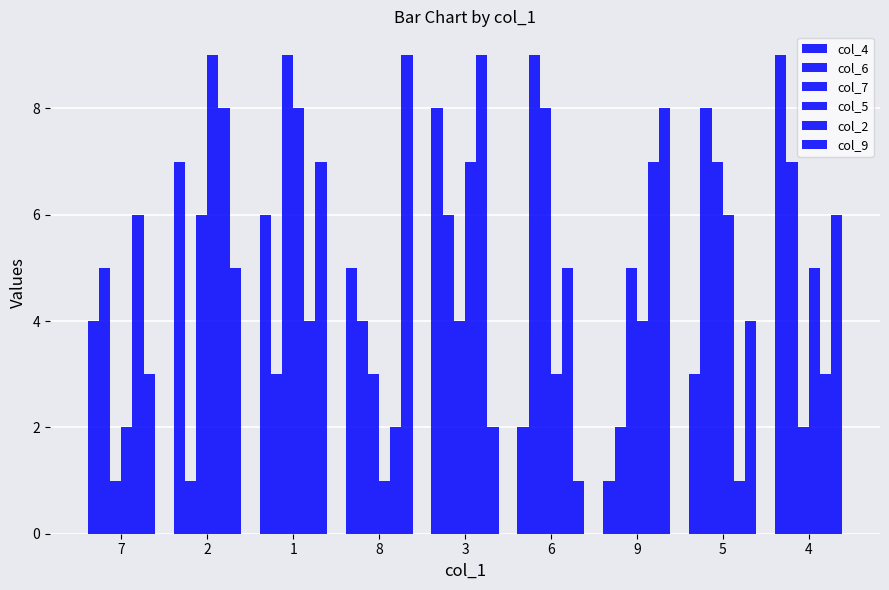

How many categories are shown in the chart?

9